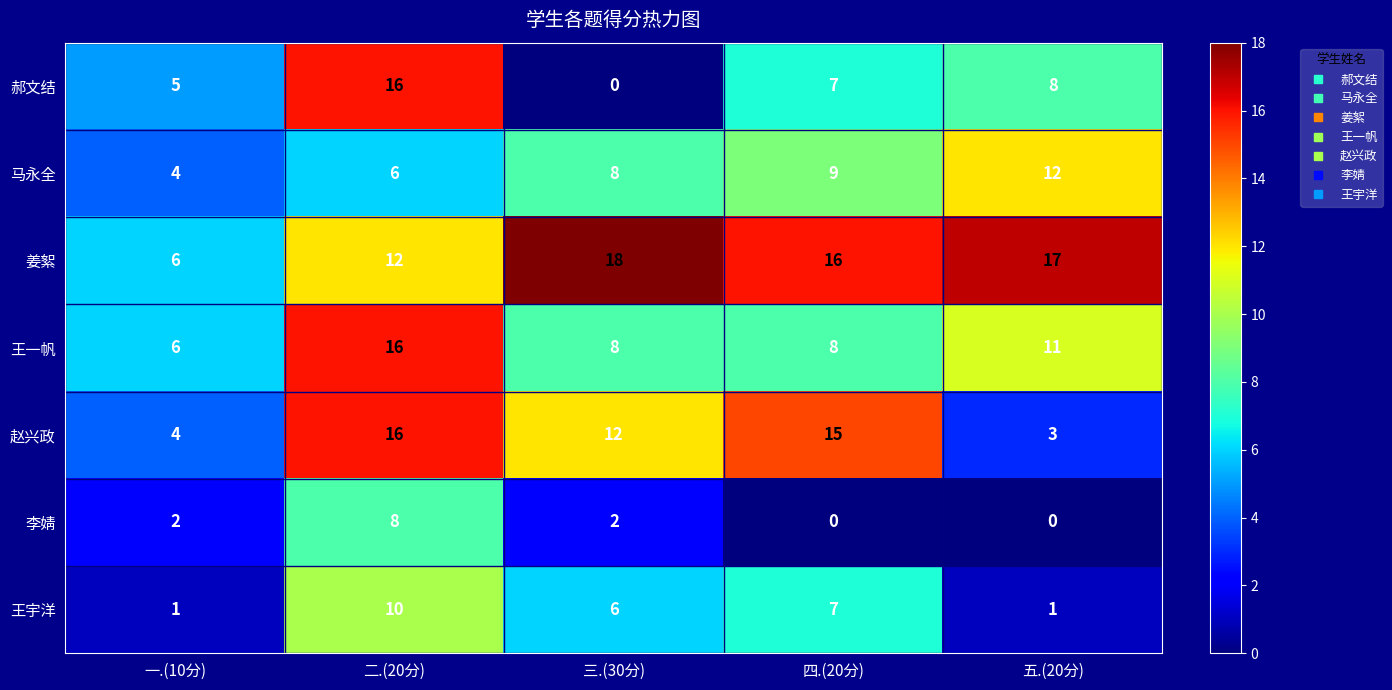

At which label is 郝文结 closest to 8?

五.(20分)